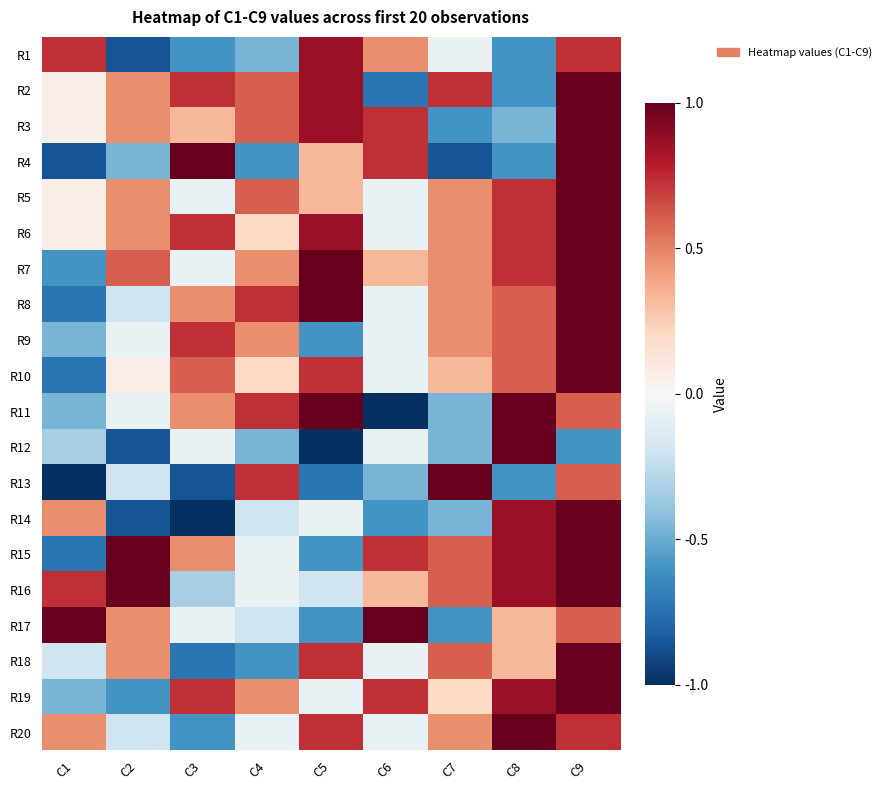

How many data points does each series have?

9